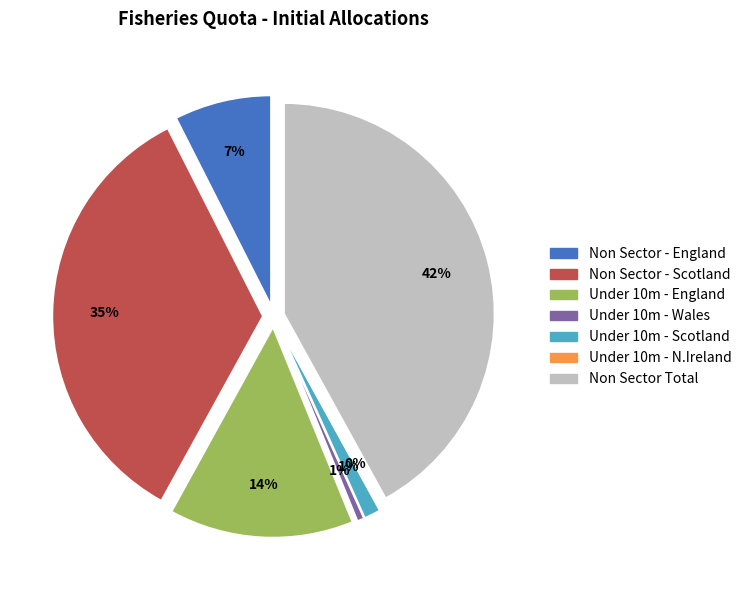

To the nearest percent, what is the difference between the largest and smallest slice percentages?

42%